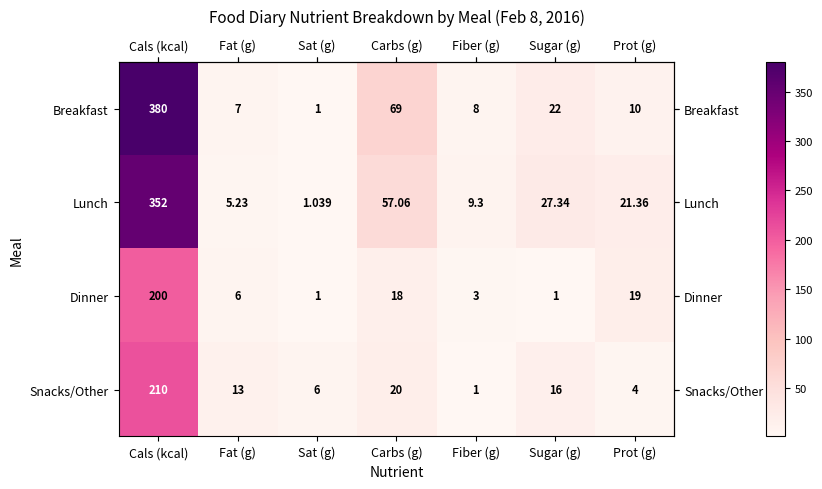

Where does the Dinner series first go above 6?

Cals (kcal)